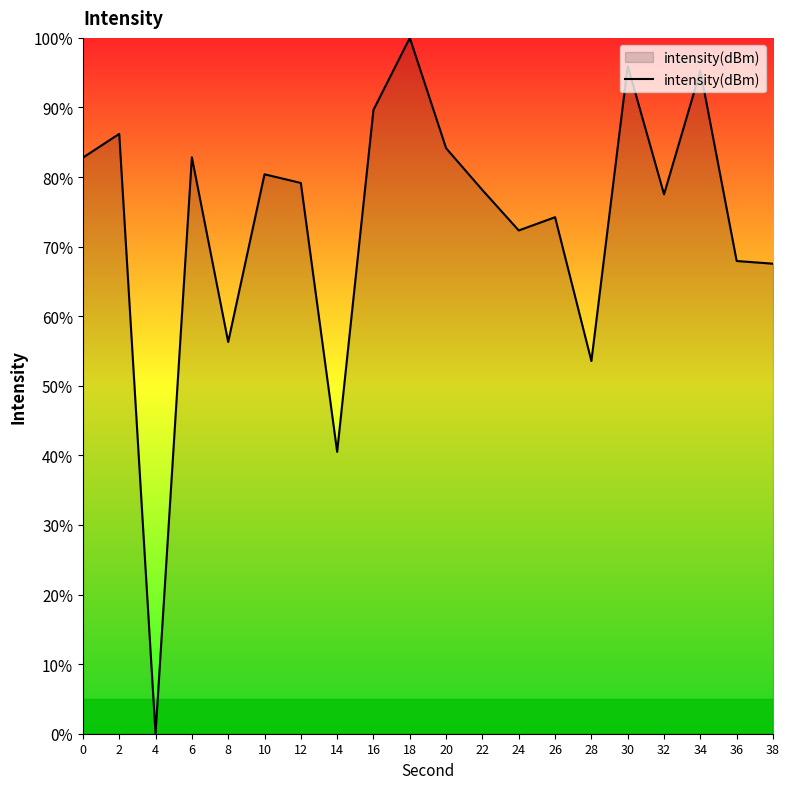

What value does the data have at 30?

96.0